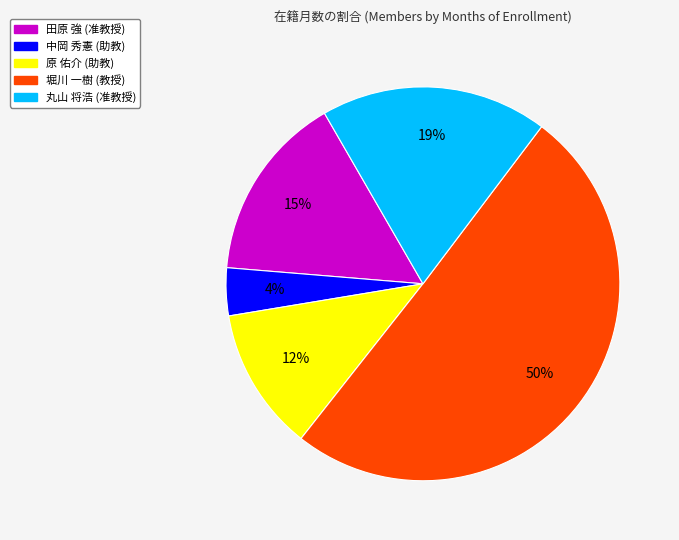

Rank the categories by value from highest to lowest.

堀川 一樹 (教授), 丸山 将浩 (准教授), 田原 強 (准教授), 原 佑介 (助教), 中岡 秀憲 (助教)